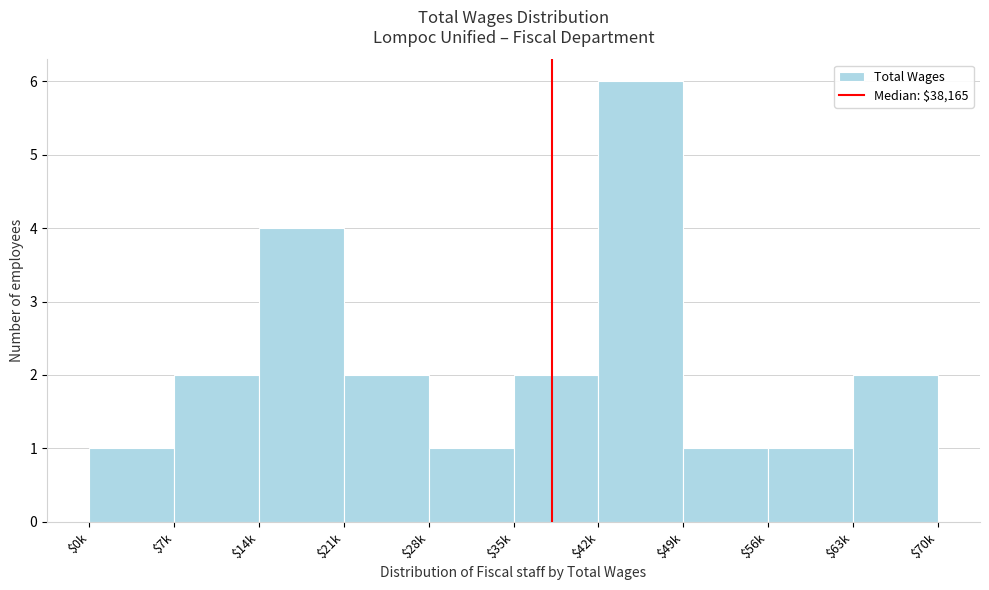

Reading left to right, transcribe all the data shown in this chart.

1	2	4	2	1	2	6	1	1	2